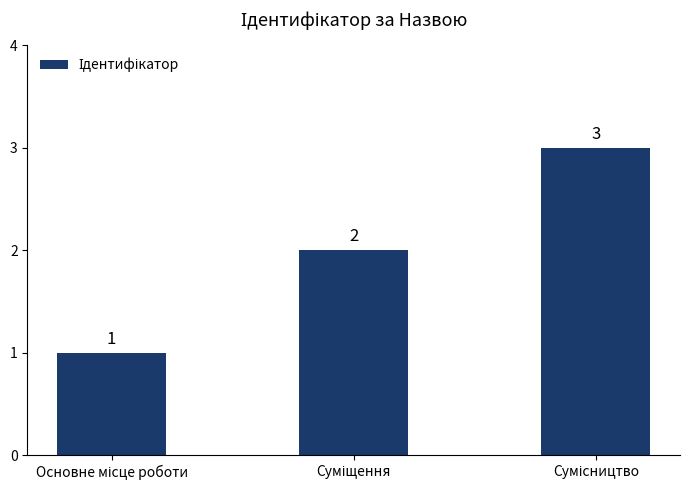

How many categories are shown in the chart?

3